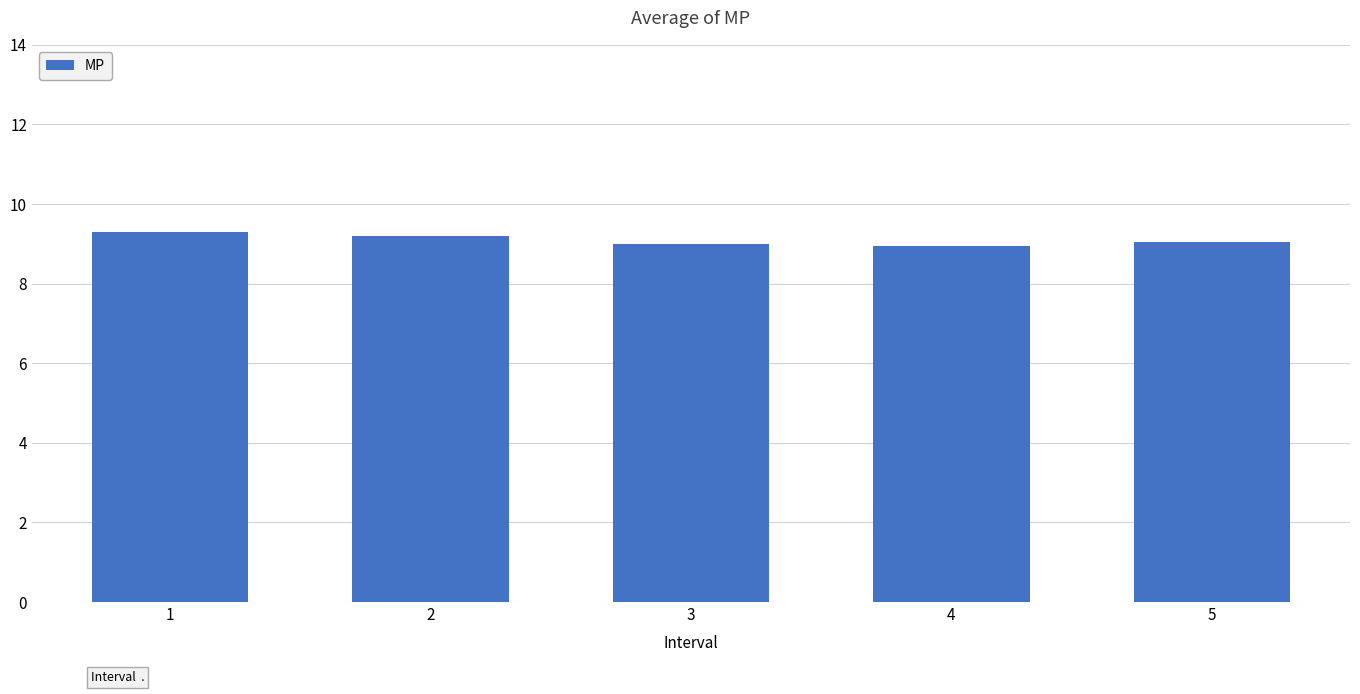

How many data points does each series have?

5